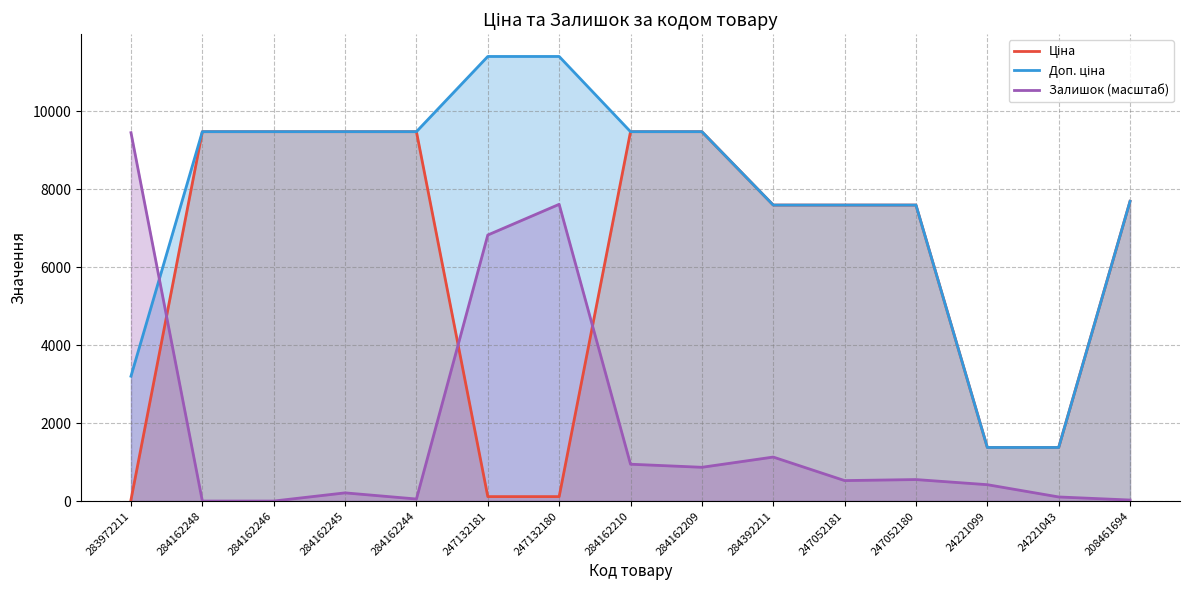

Between 284162210 and 247132181, which is larger?

284162210